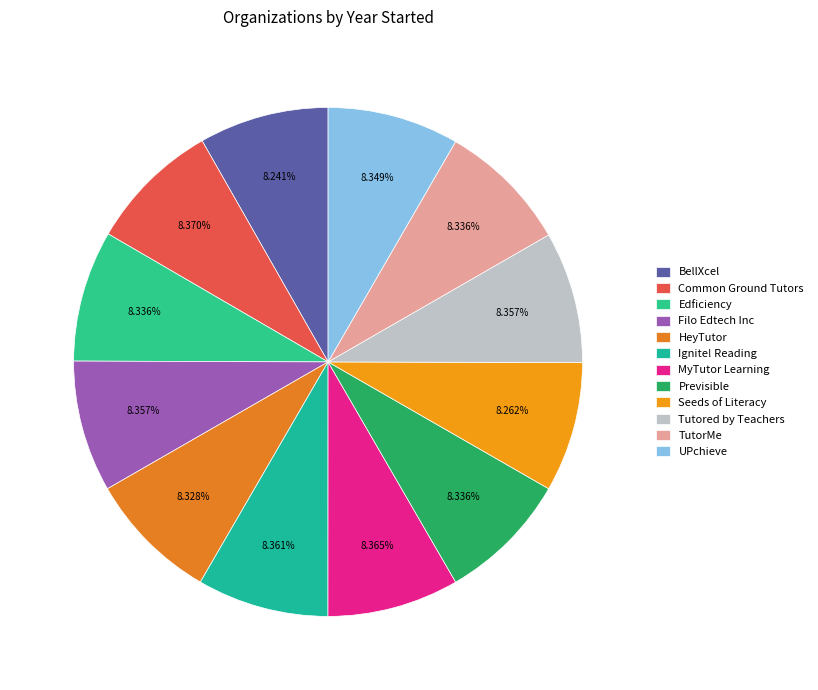

Rank the categories by value from highest to lowest.

Common Ground Tutors, MyTutor Learning, Ignite! Reading, Filo Edtech Inc, Tutored by Teachers, UPchieve, Edficiency, Previsible, TutorMe, HeyTutor, Seeds of Literacy, BellXcel